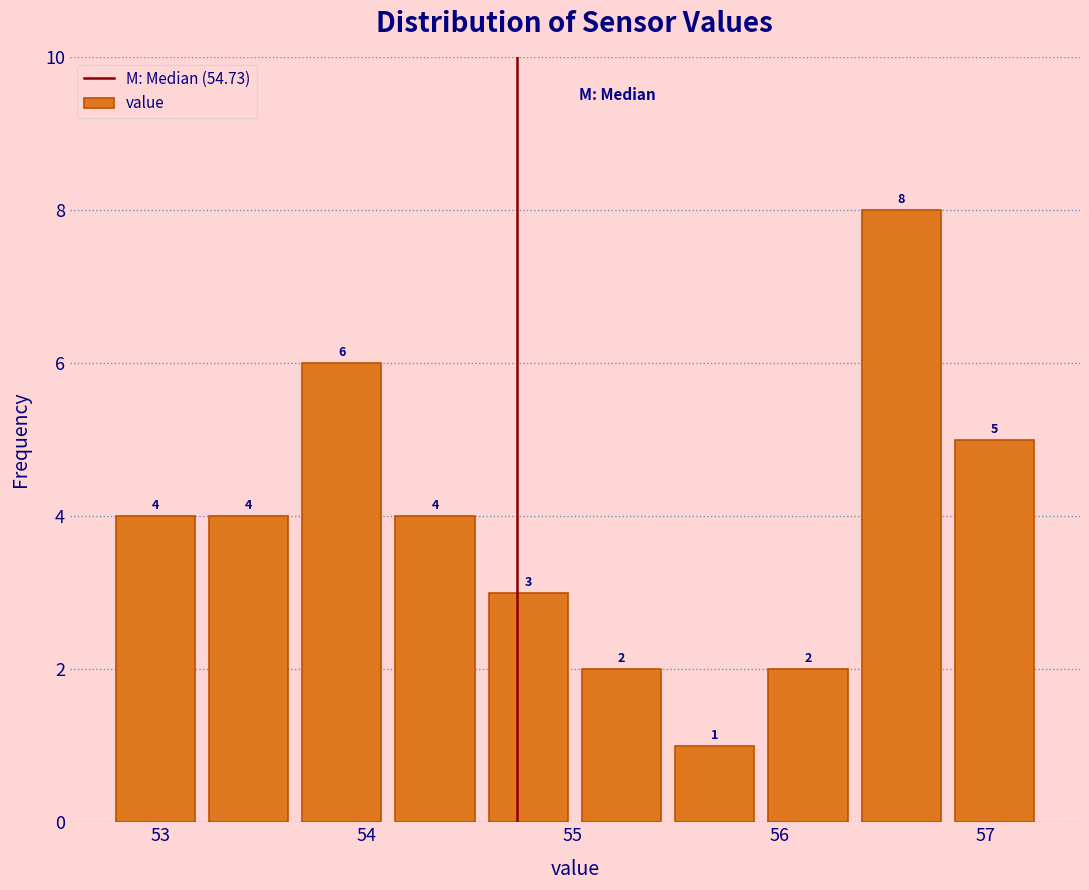

How tall is the bar that spans 52.8 to 53.2 on the x-axis? The bar edges are not printed on the chart, so give them approximately, as read against the axis.

4